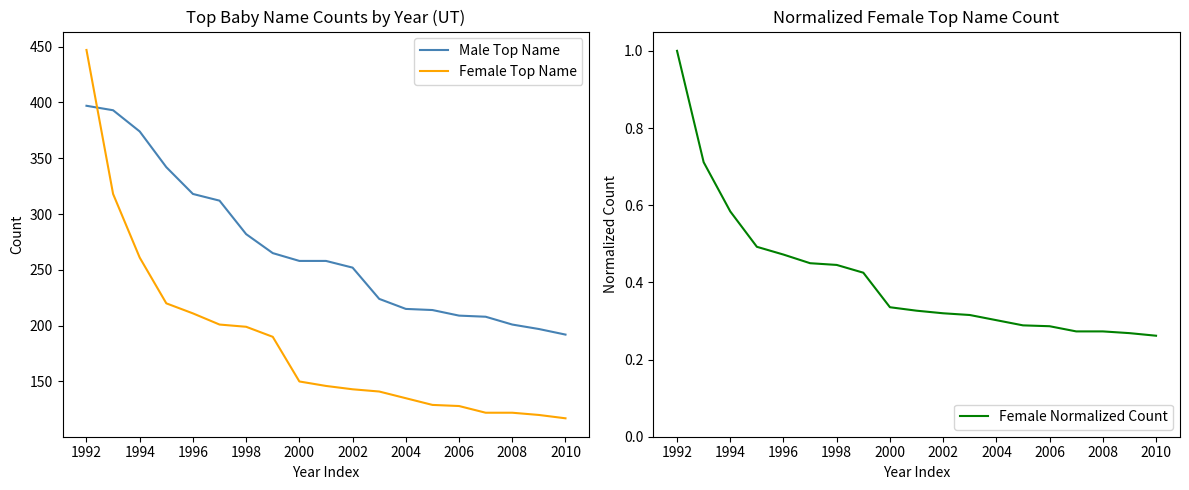

What is the difference between the second highest and second lowest values in the Female Normalized Count series?

0.4